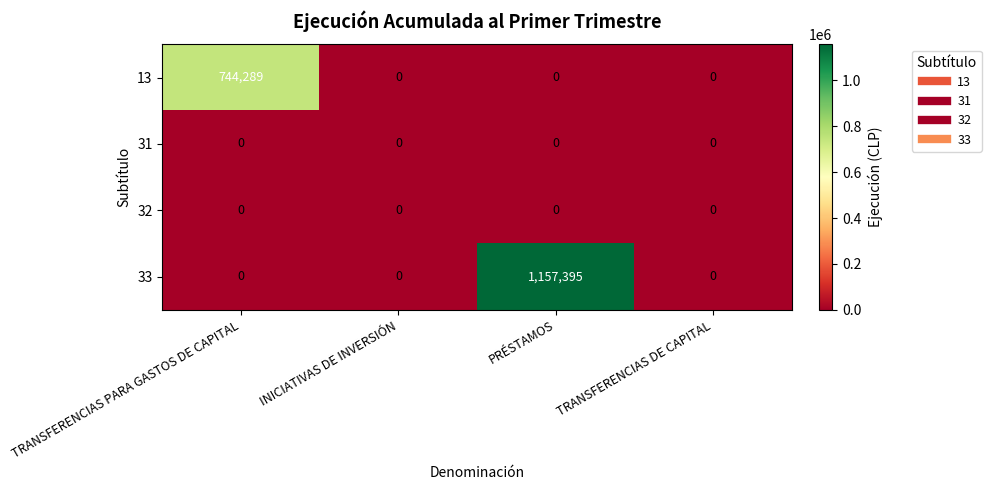

Between TRANSFERENCIAS PARA GASTOS DE CAPITAL and PRÉSTAMOS, which series saw the biggest shift?

33